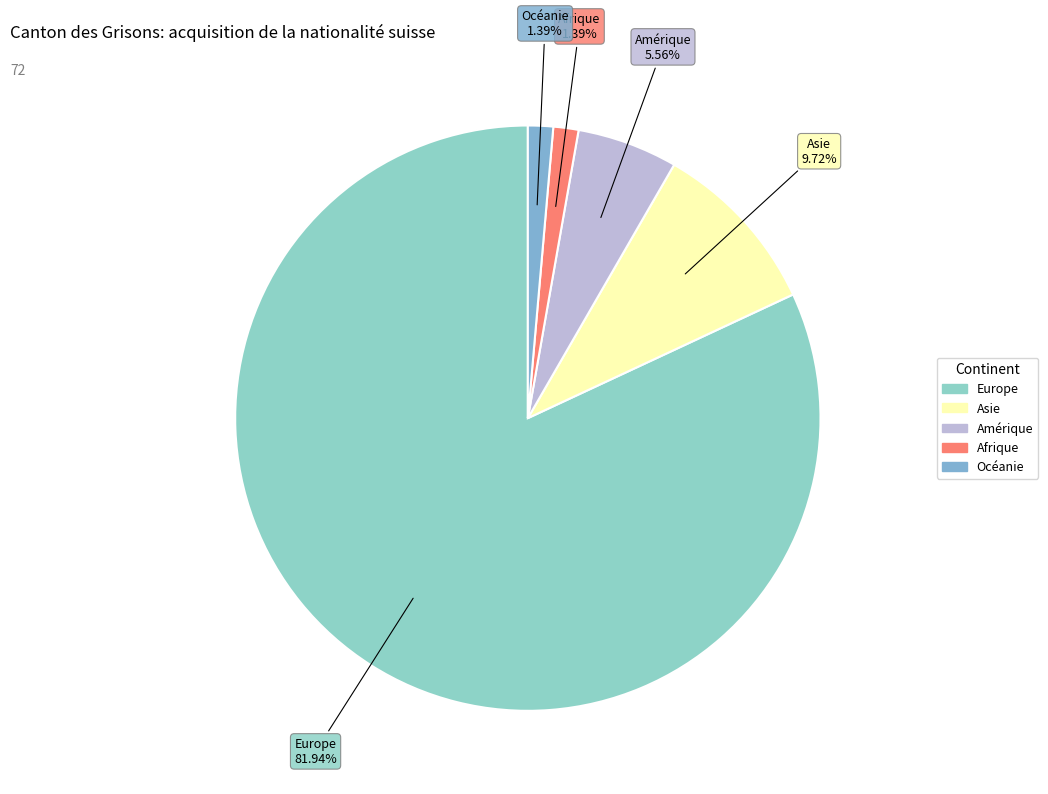

Count the number of slices in the pie.

5